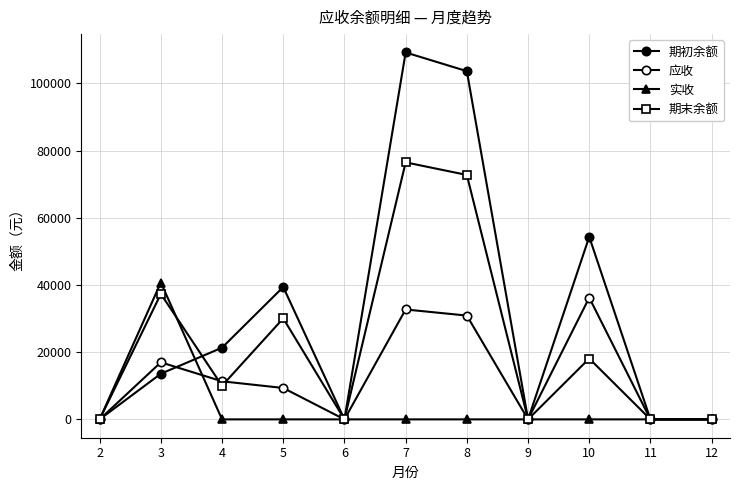

At which label is 期初余额 closest to 54604?

10